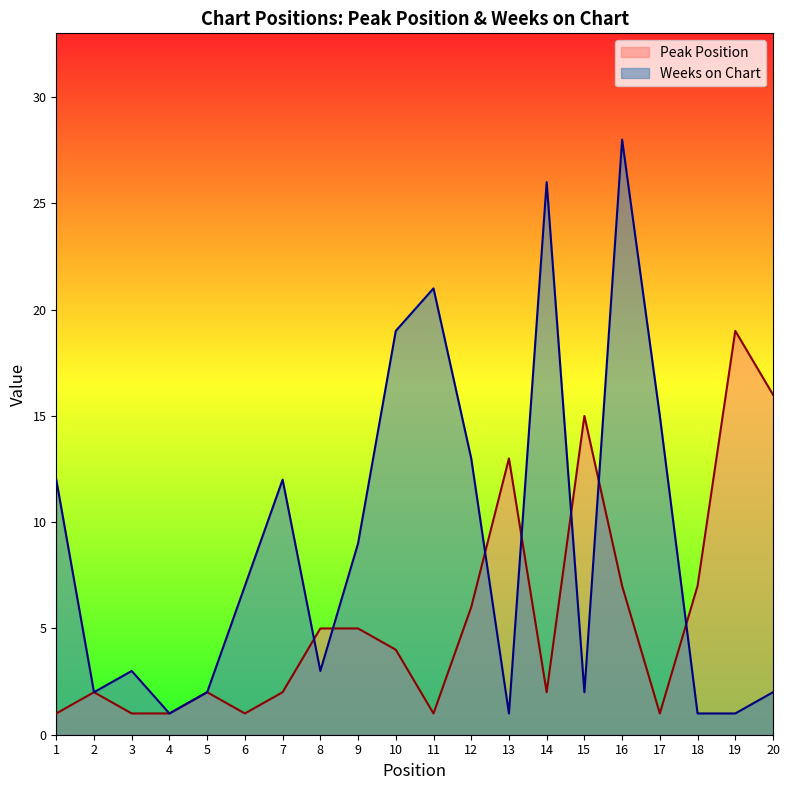

Is the value of Peak Position at 18 greater than the value of Weeks on Chart at 9?

No